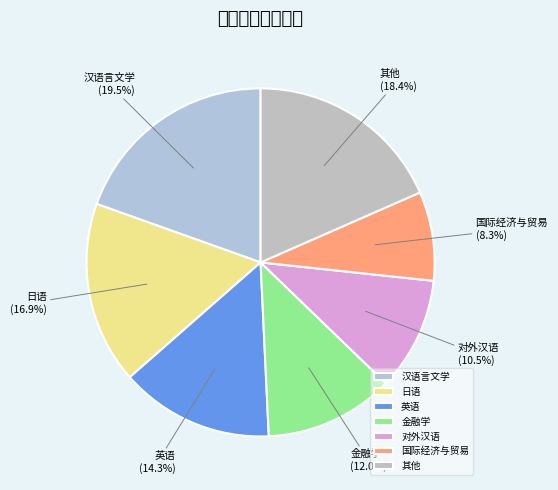

Rank the categories by value from highest to lowest.

汉语言文学, 其他, 日语, 英语, 金融学, 对外汉语, 国际经济与贸易